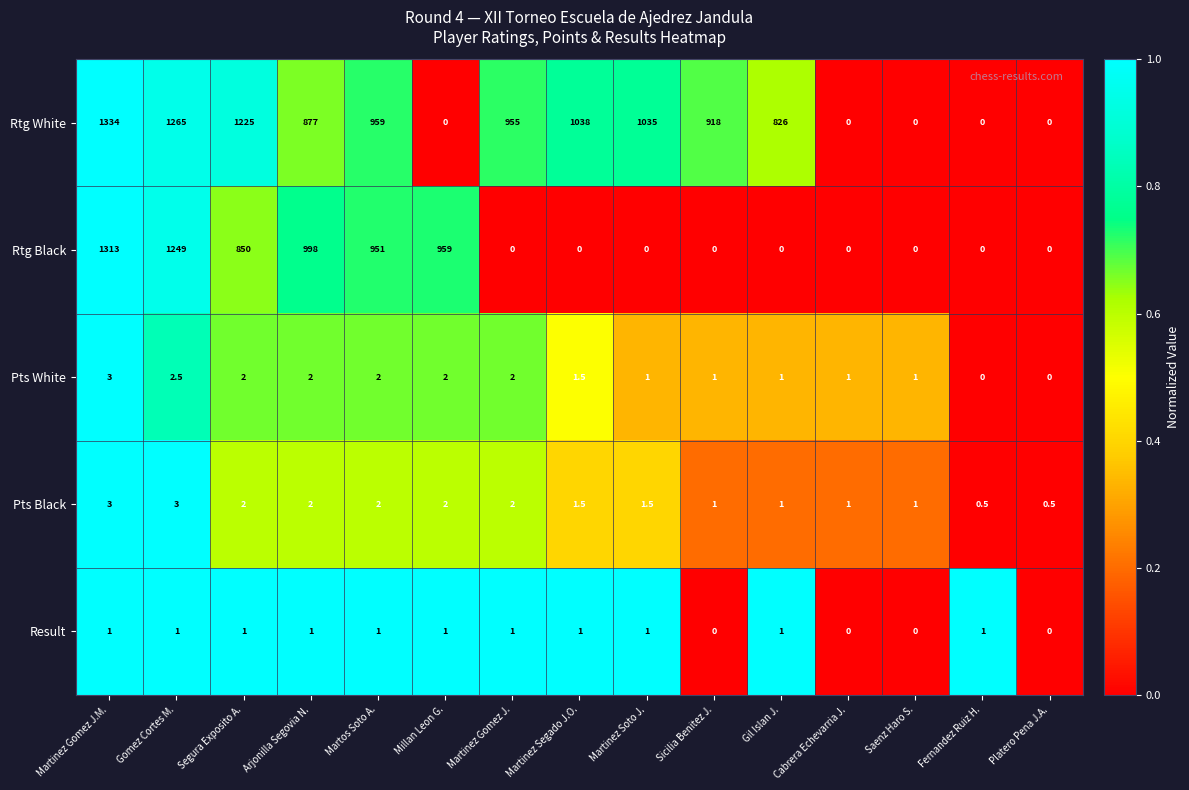

What is the difference between the highest and lowest values at Martinez Segado J.O.?

1038.0